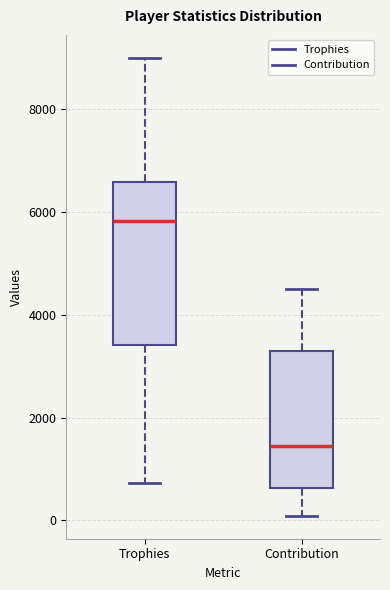

Comparing the boxes themselves (not the whiskers), which one is the tallest?

Trophies